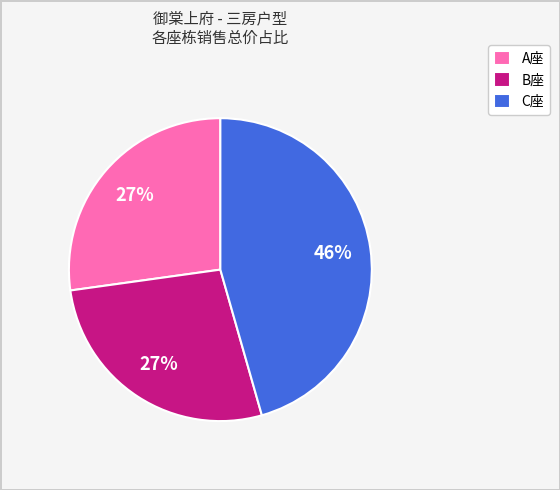

How many slices are in this pie chart?

3